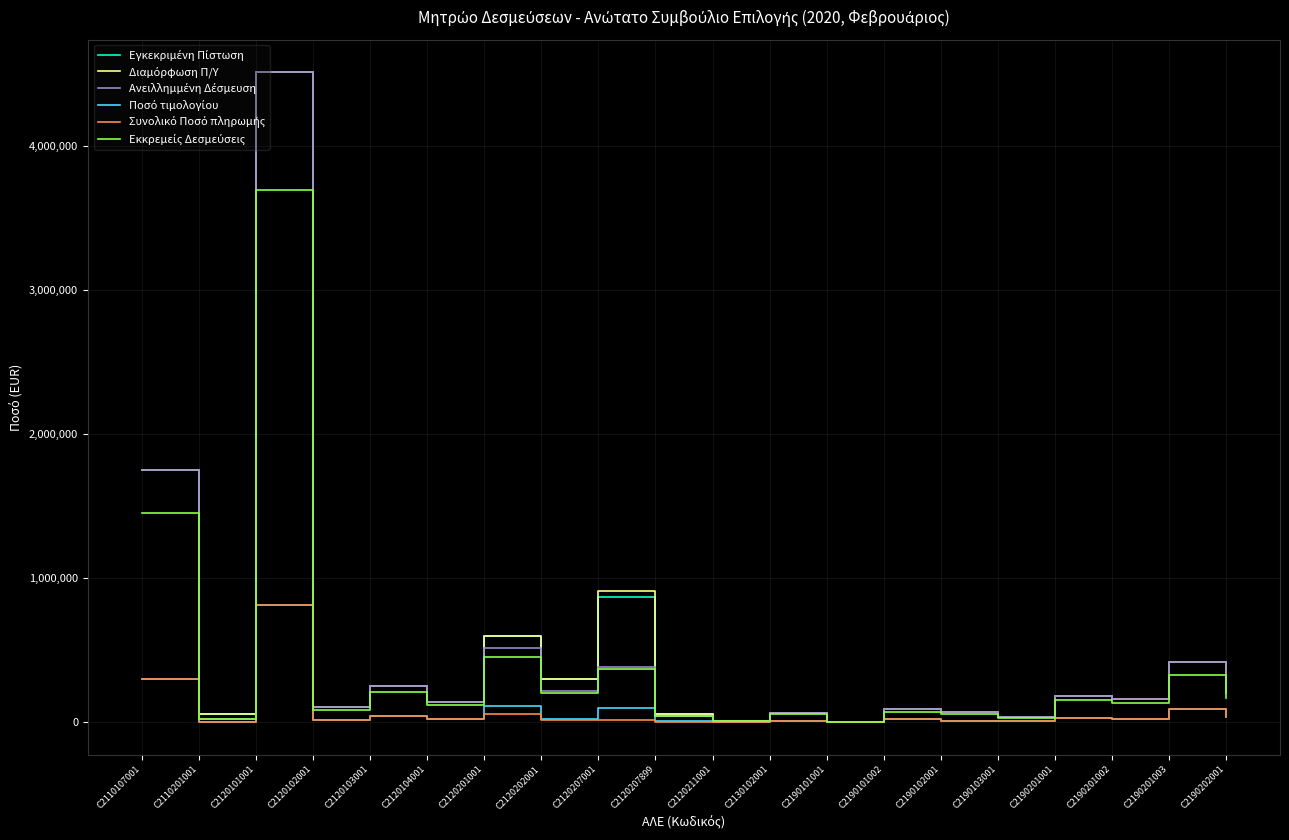

What is the total value across all series at C2190101002?

395479.3